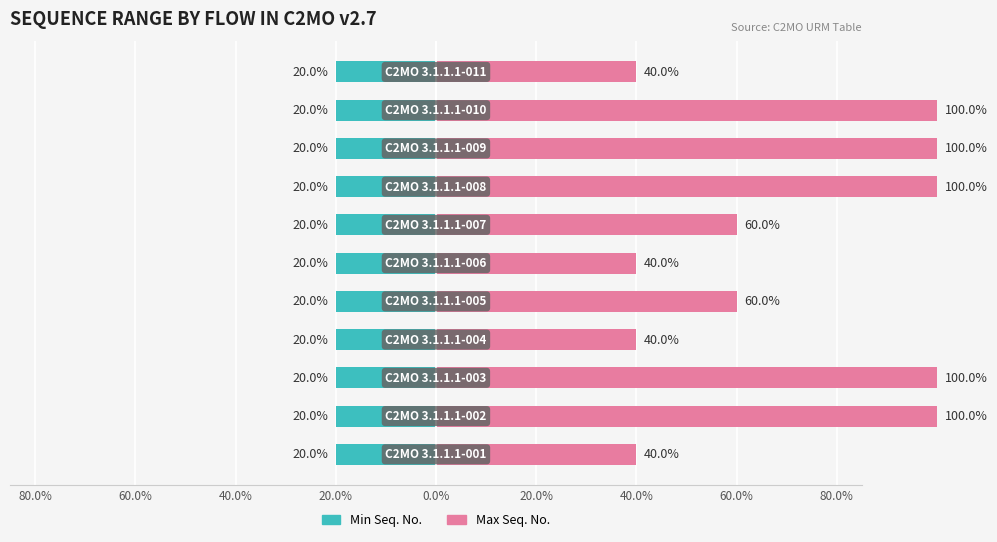

Which series has the largest total across all categories?

Max Seq. No.